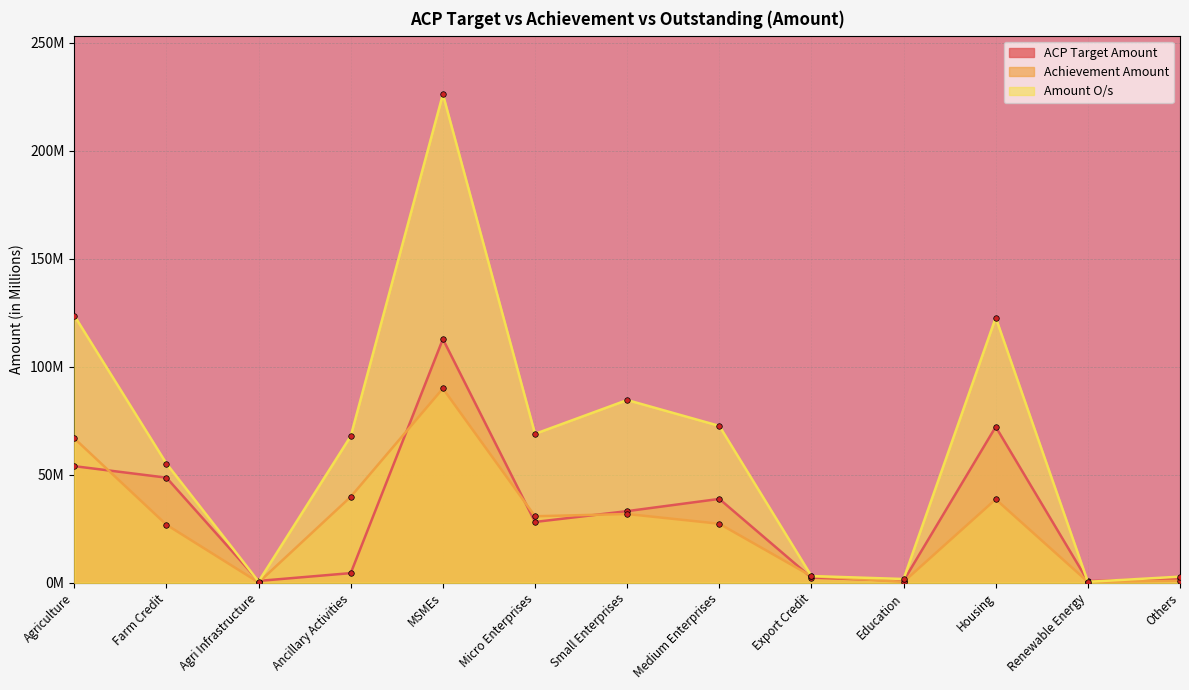

Between which two adjacent categories do ACP Target Amount and Amount O/s first intersect?

Farm Credit and Agri Infrastructure